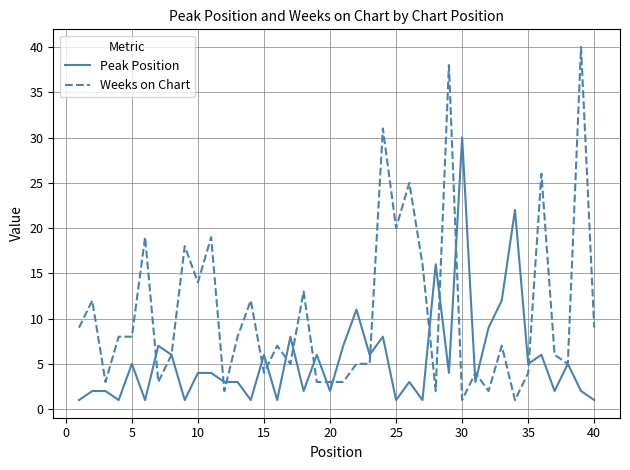

Reading left to right, extract all data points from this chart.

Peak Position: 1	2	2	1	5	1	7	6	1	4	4	3	3	1	6	1	8	2	6	2	7	11	6	8	1	3	1	16	4	30	3	9	12	22	5	6	2	5	2	1
Weeks on Chart: 9	12	3	8	8	19	3	6	18	14	19	2	8	12	4	7	5	13	3	3	3	5	5	31	20	25	16	2	38	1	4	2	7	1	4	26	6	5	40	9